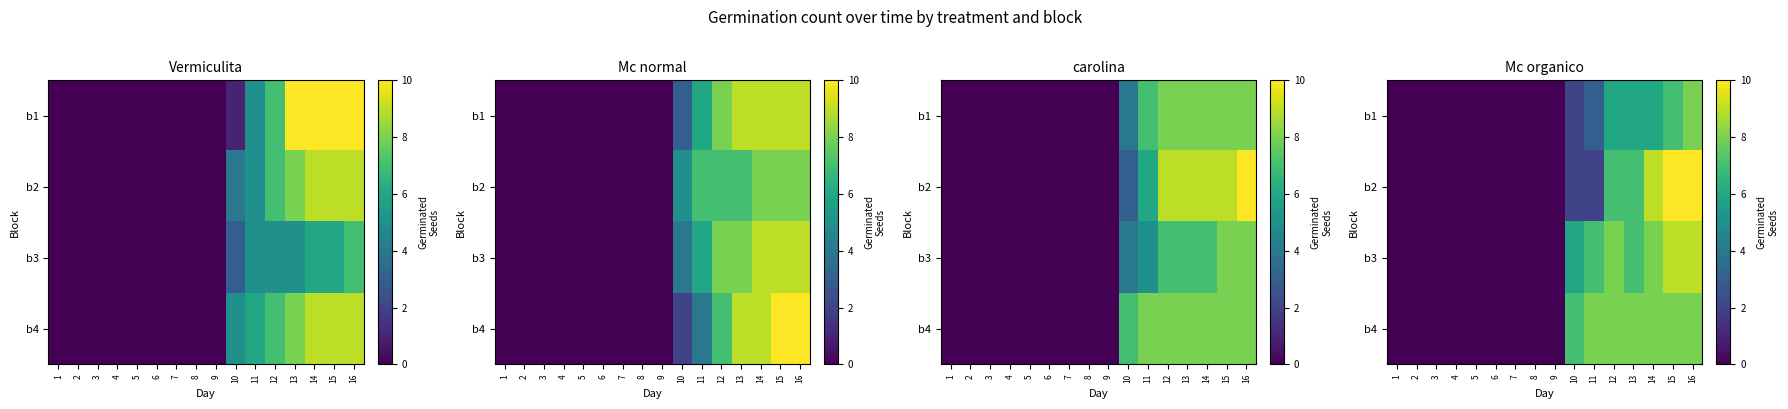

Rank the series at 11 from lowest to highest value.

b2, b1, b3, b4